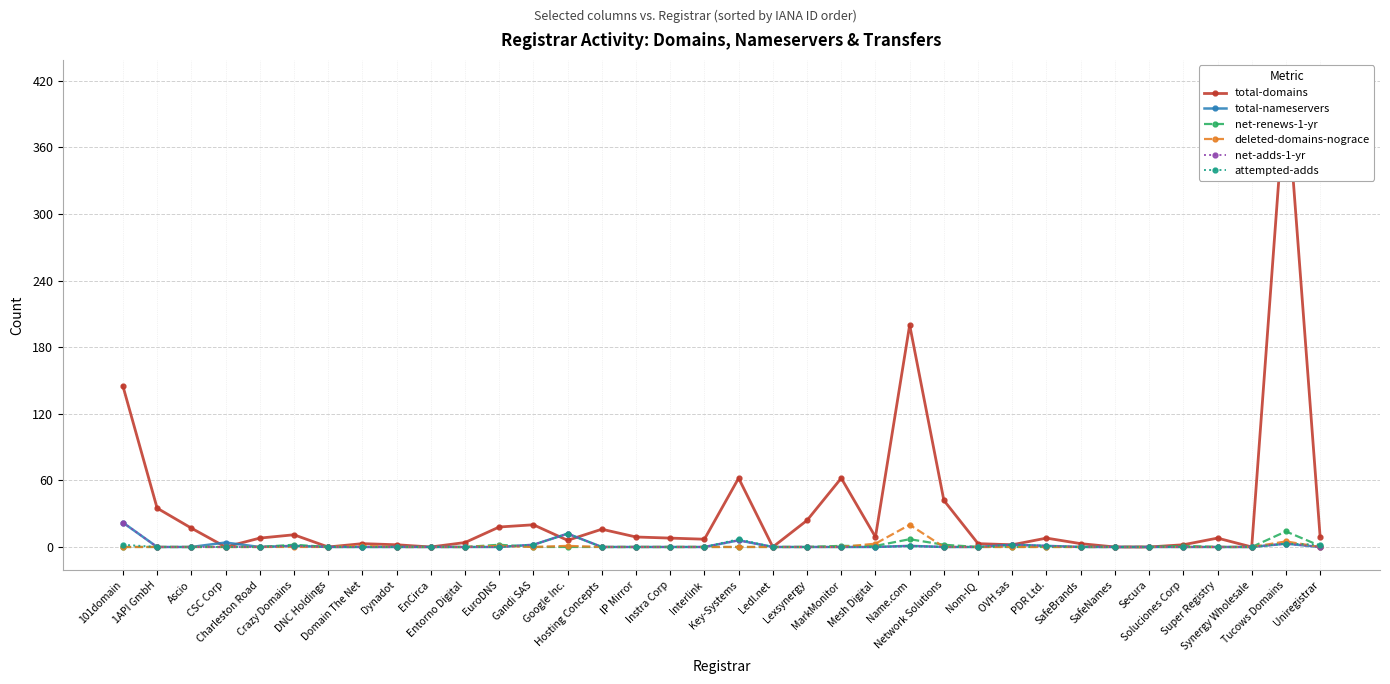

What is the difference between the highest and lowest values at EuroDNS?

18